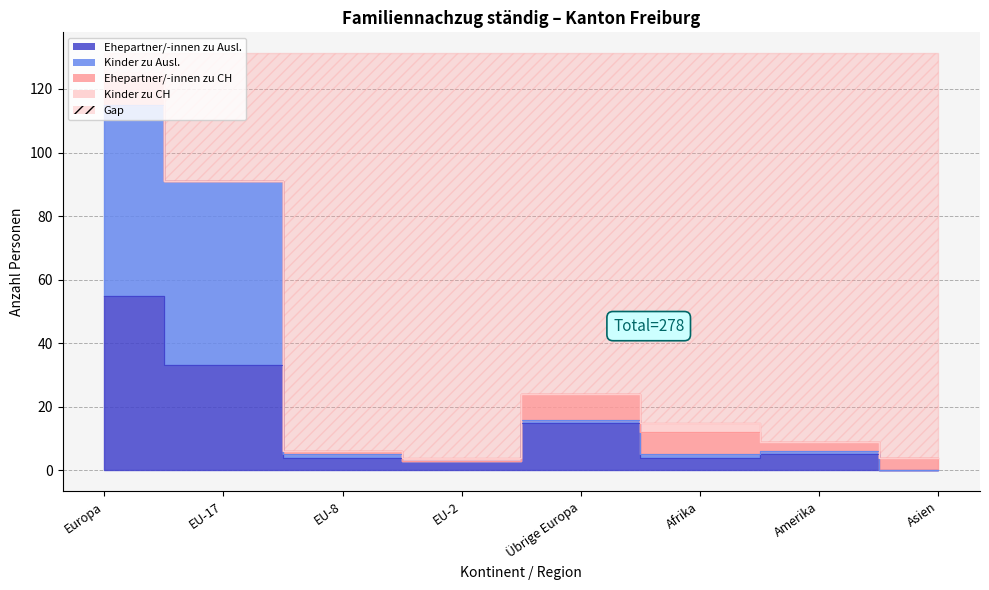

Which has a higher value, EU-2 or Afrika?

Afrika